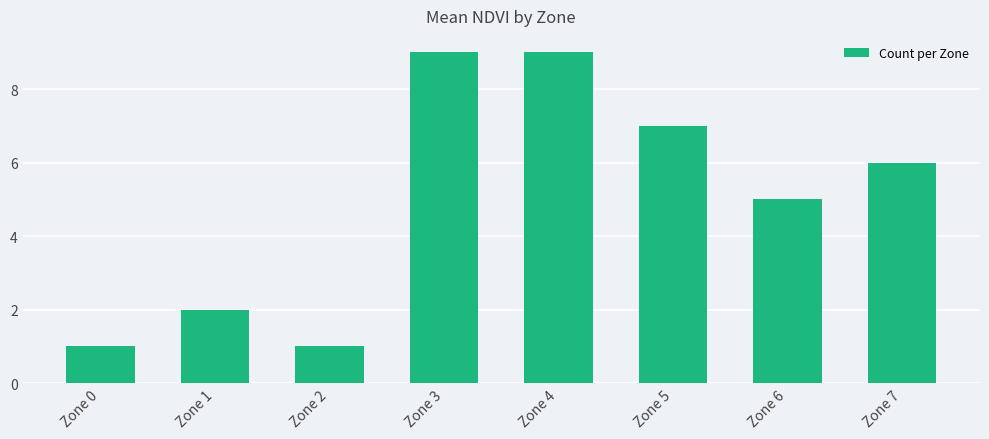

What is the average value?

5